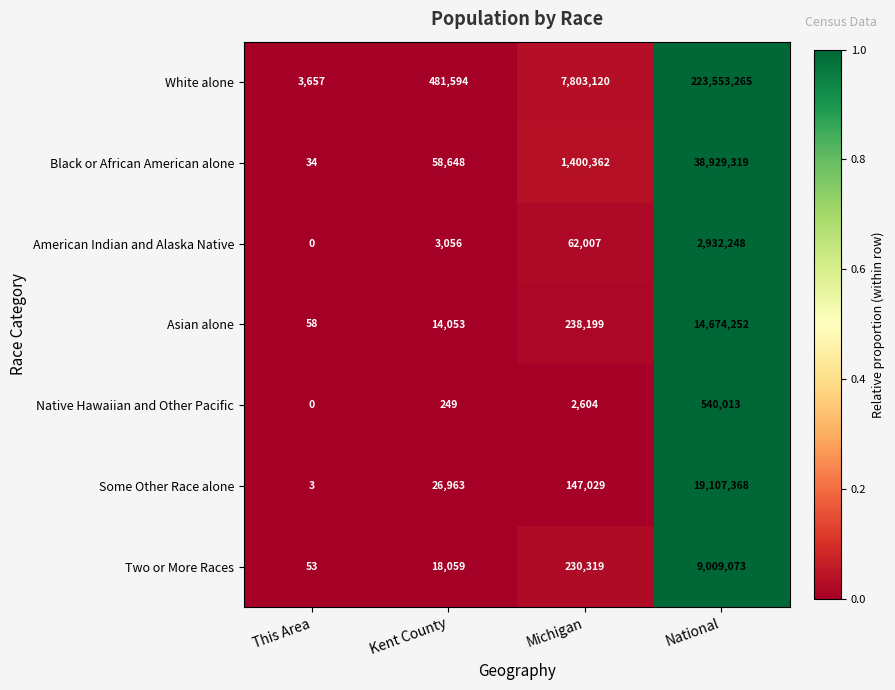

Which series has the largest range (max minus min)?

White alone